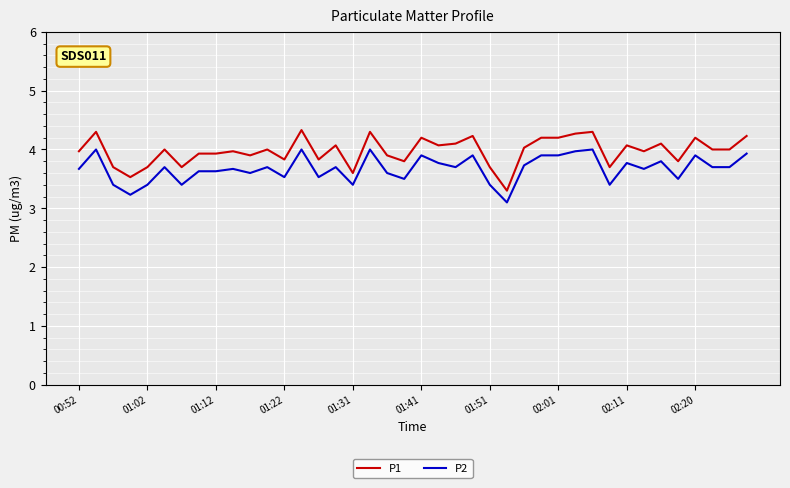

Which series has the largest range (max minus min)?

P1